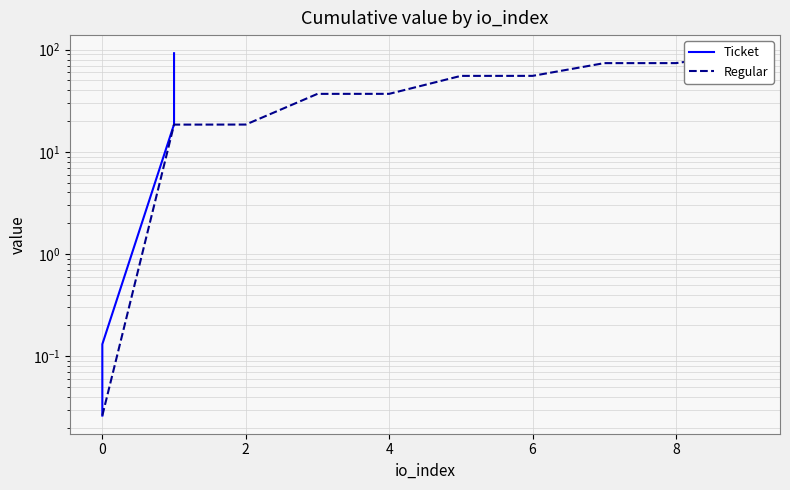

How many distinct data groups are displayed?

2